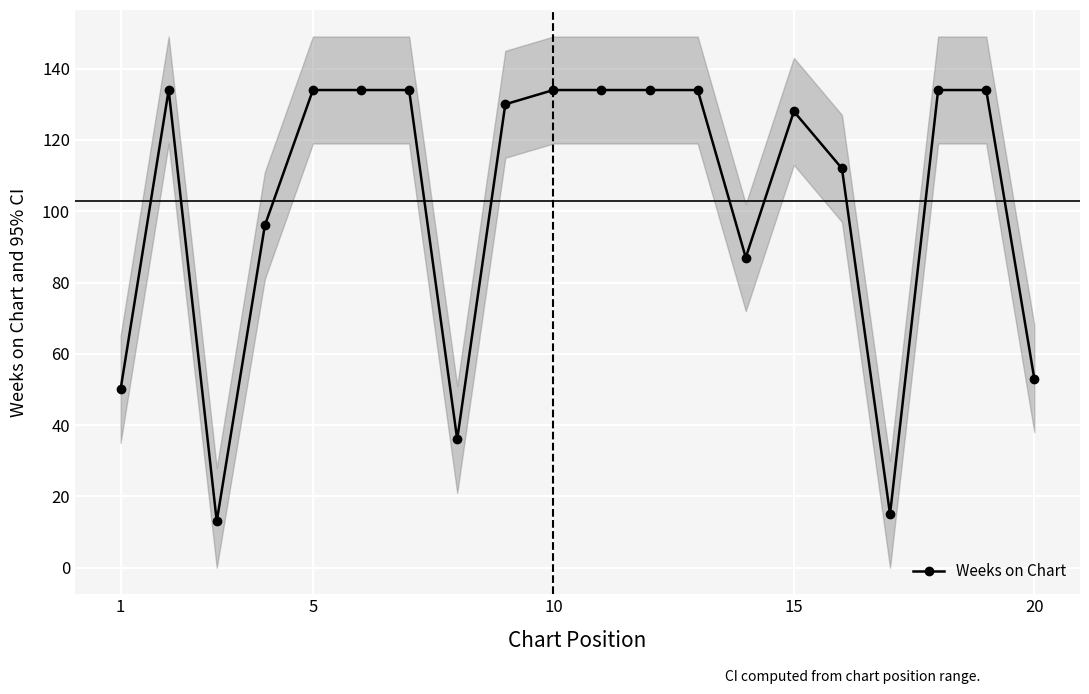

True or false: Weeks on Chart has more than 0 interior local peaks.

True